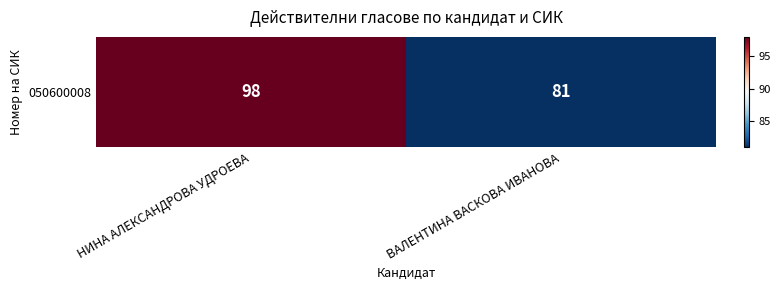

The value at ВАЛЕНТИНА ВАСКОВА ИВАНОВА is 110. True or false?

False